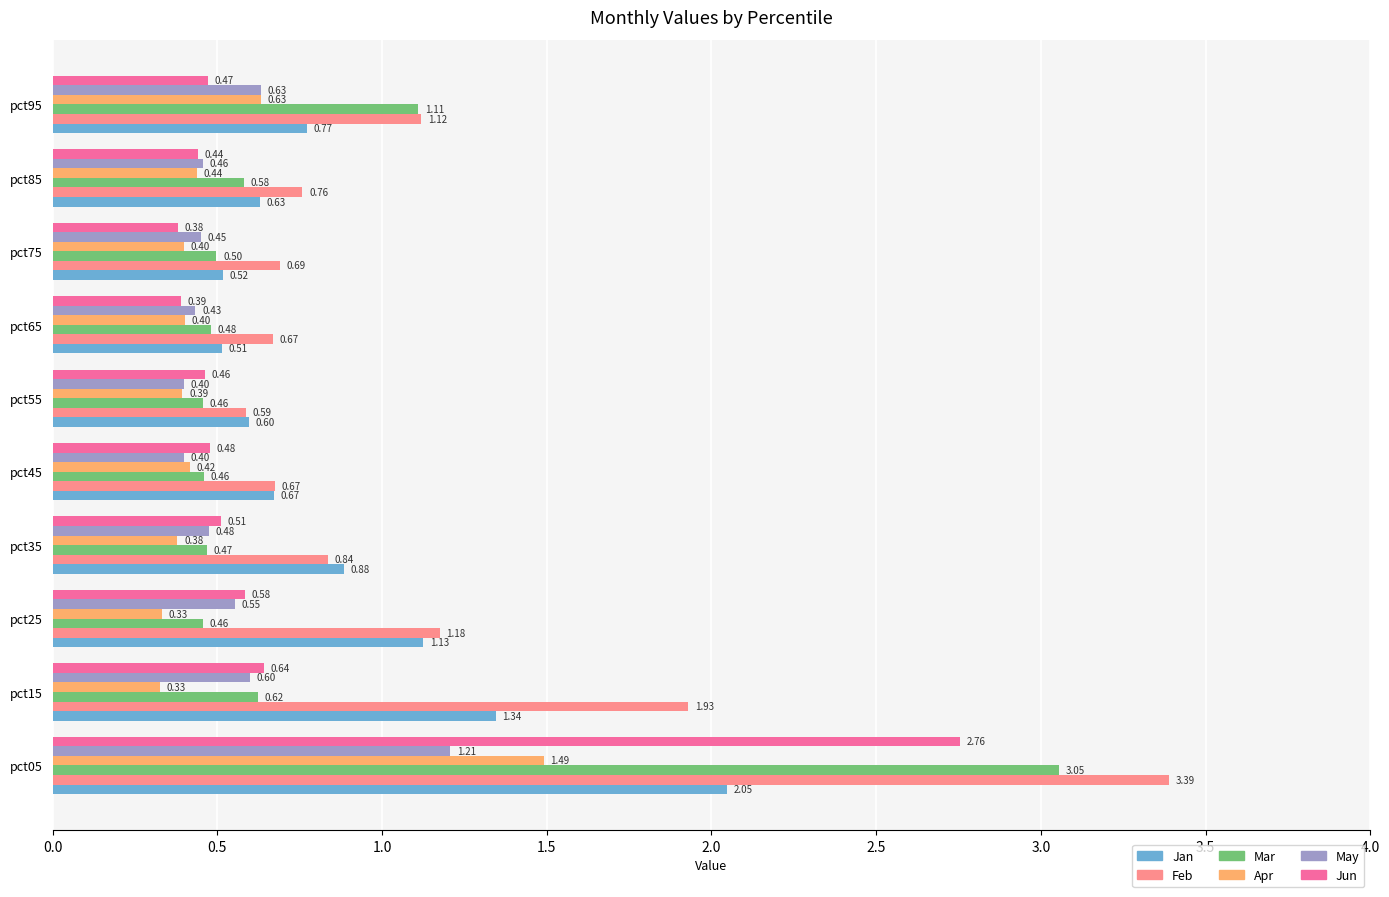

Is the value of May at pct25 greater than the value of Feb at pct25?

No